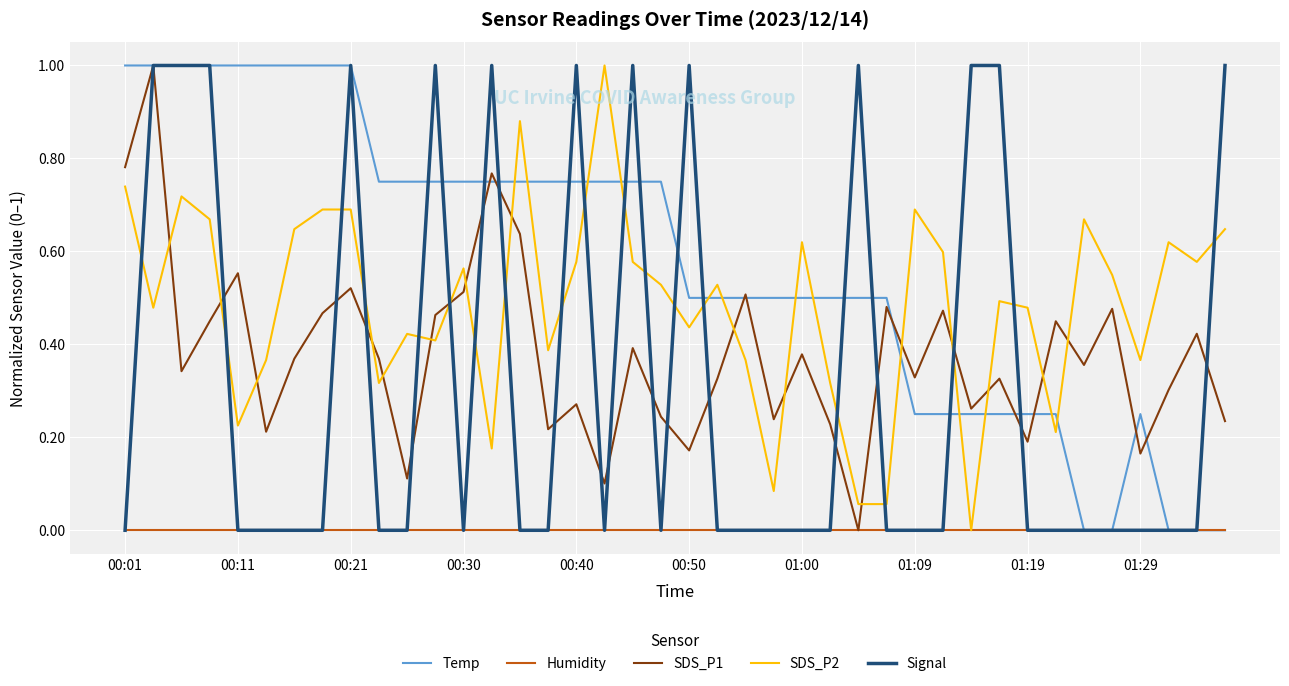

Which series ends up on top after the final intersection of SDS_P2 and Temp?

SDS_P2